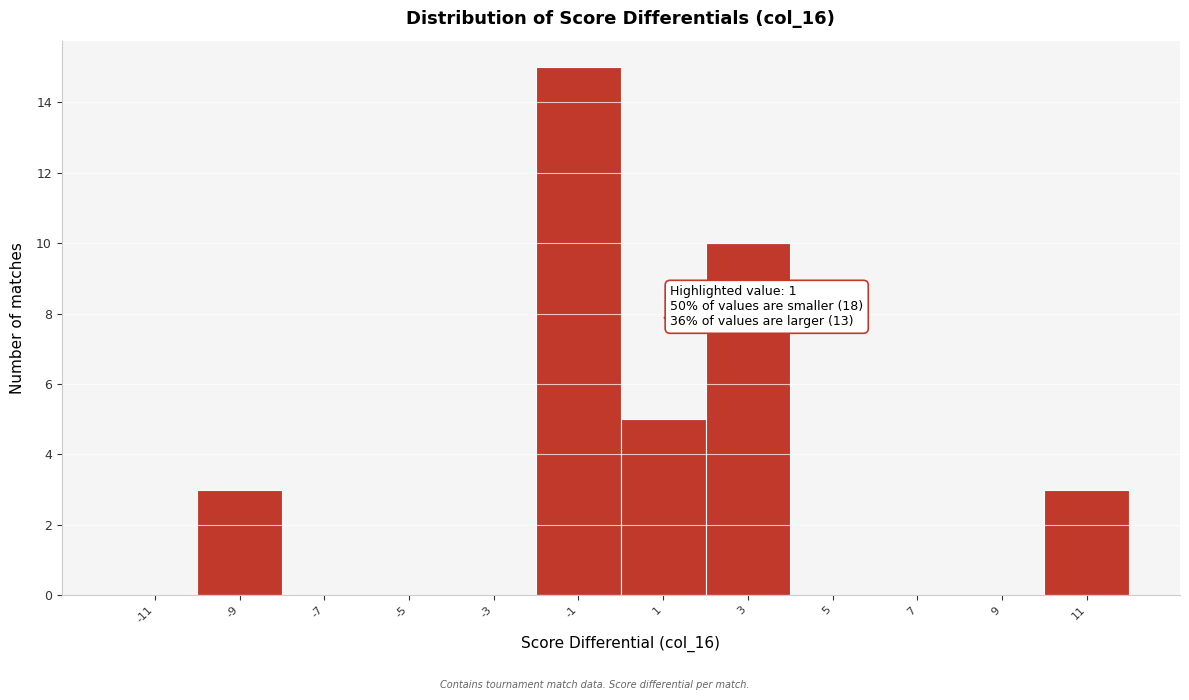

Over which range of the x-axis is the bar tallest?

-2 to 0